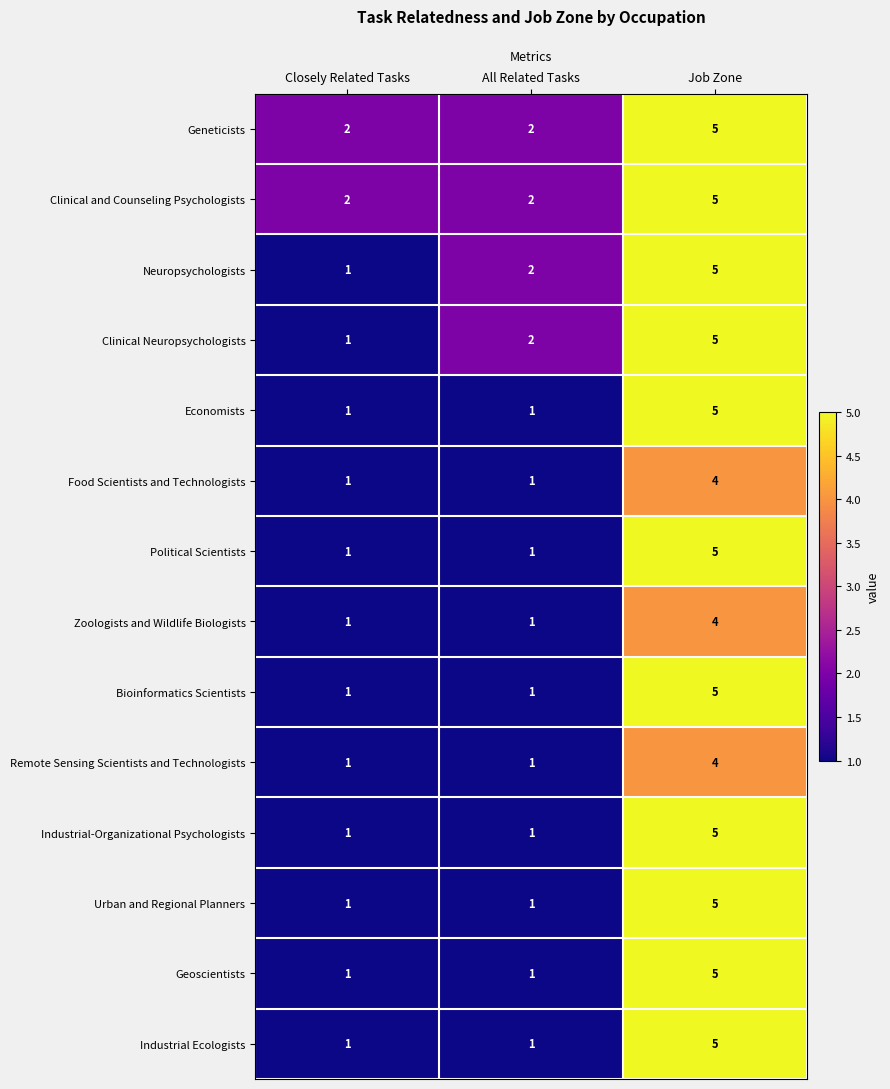

What is the total value across all series at Job Zone?

67